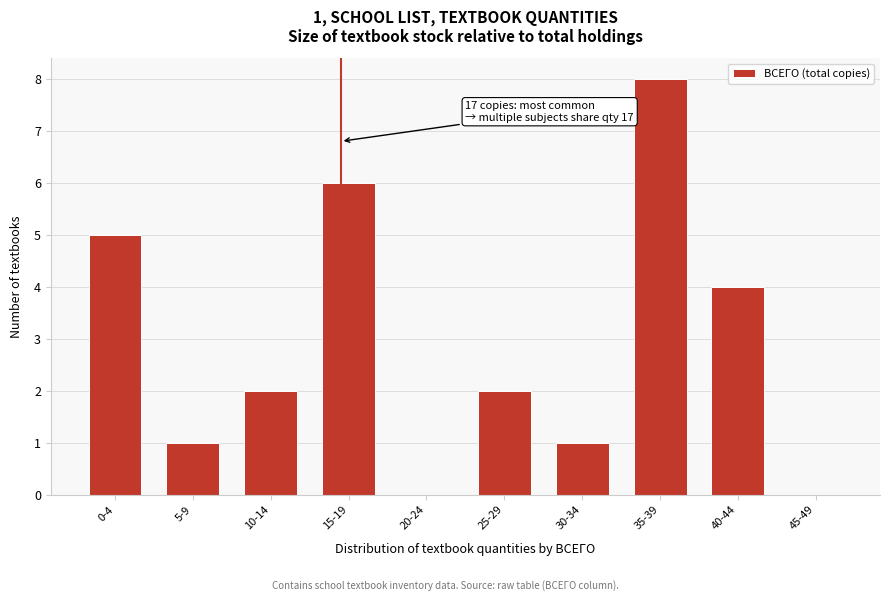

Reading right to left, extract all data points from this chart.

45-49=0	40-44=4	35-39=8	30-34=1	25-29=2	20-24=0	15-19=6	10-14=2	5-9=1	0-4=5